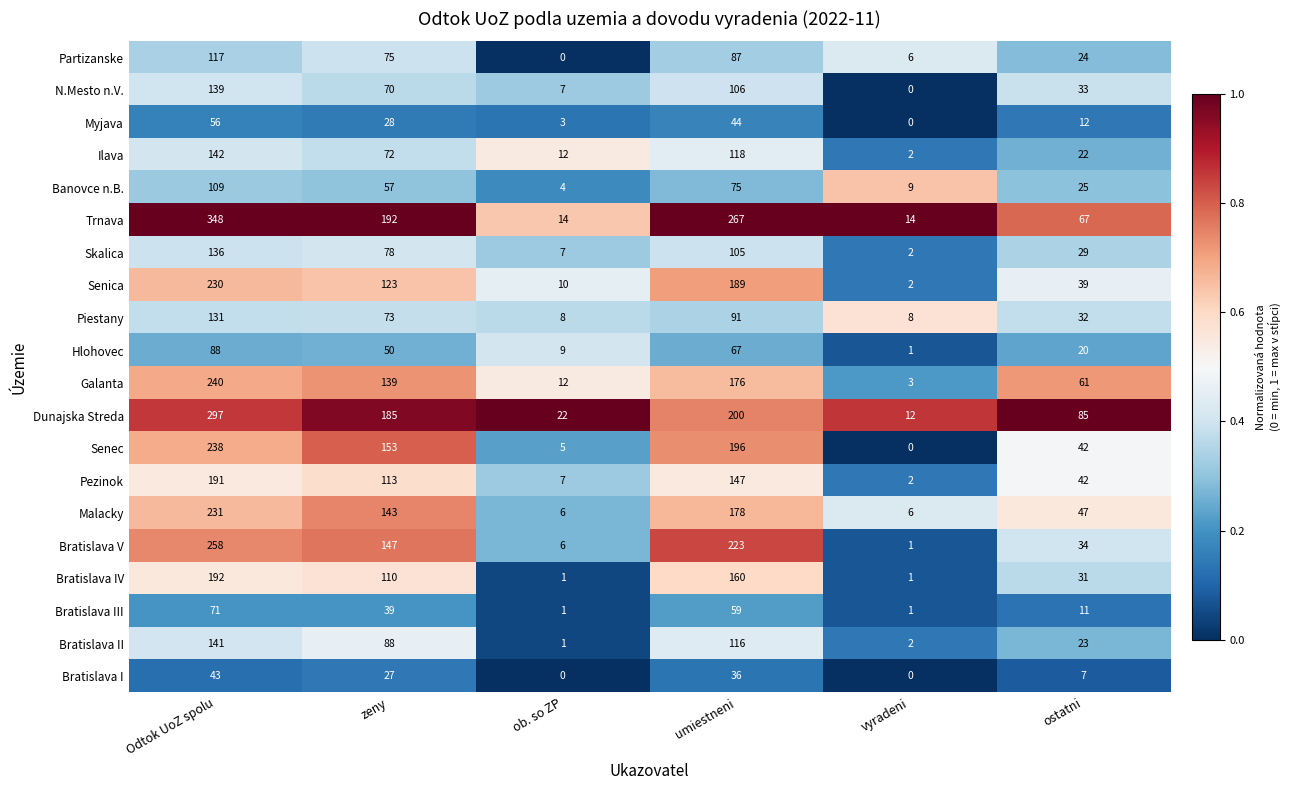

Rank the series by their maximum value, from lowest to highest.

Bratislava I, Myjava, Bratislava III, Hlohovec, Banovce n.B., Partizanske, Piestany, Skalica, N.Mesto n.V., Bratislava II, Ilava, Pezinok, Bratislava IV, Senica, Malacky, Senec, Galanta, Bratislava V, Dunajska Streda, Trnava